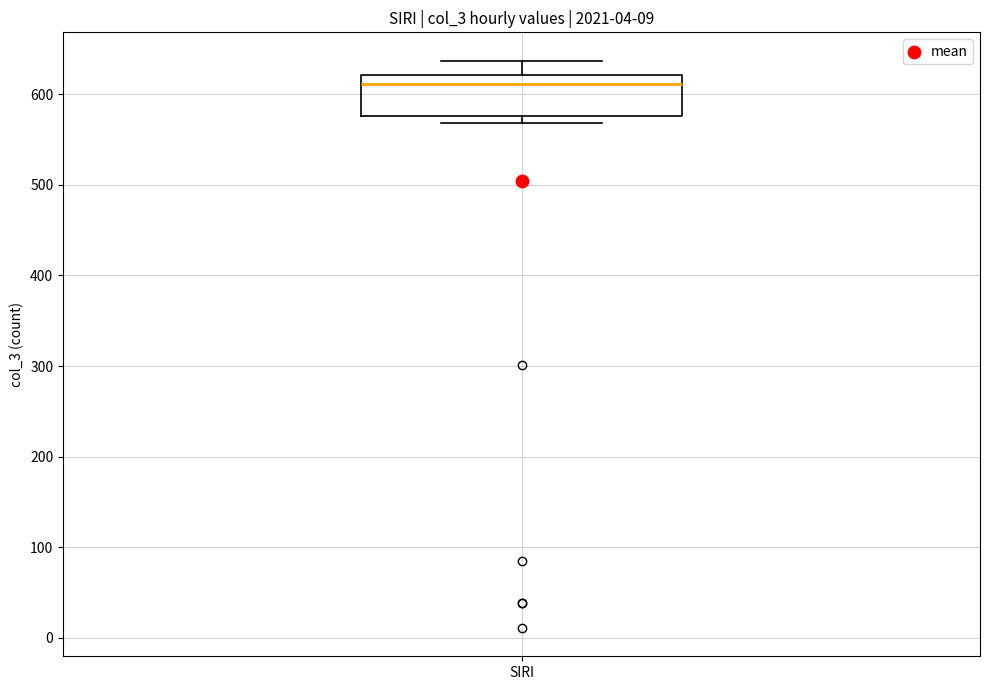

Transcribe this box plot: give where the median line is, the range the box spans, and where the two whiskers end, as read against the y-axis. The values are not printed on the chart, so give them approximately, as read against the axis.

median 610, box 580 to 620, whiskers 570 to 640